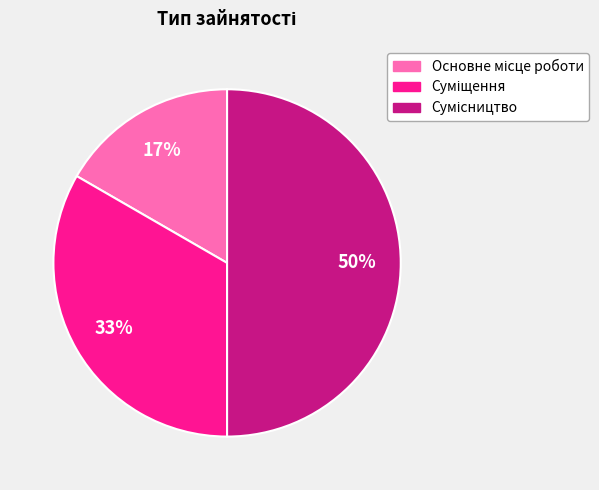

To the nearest percent, what is the average slice percentage?

33%